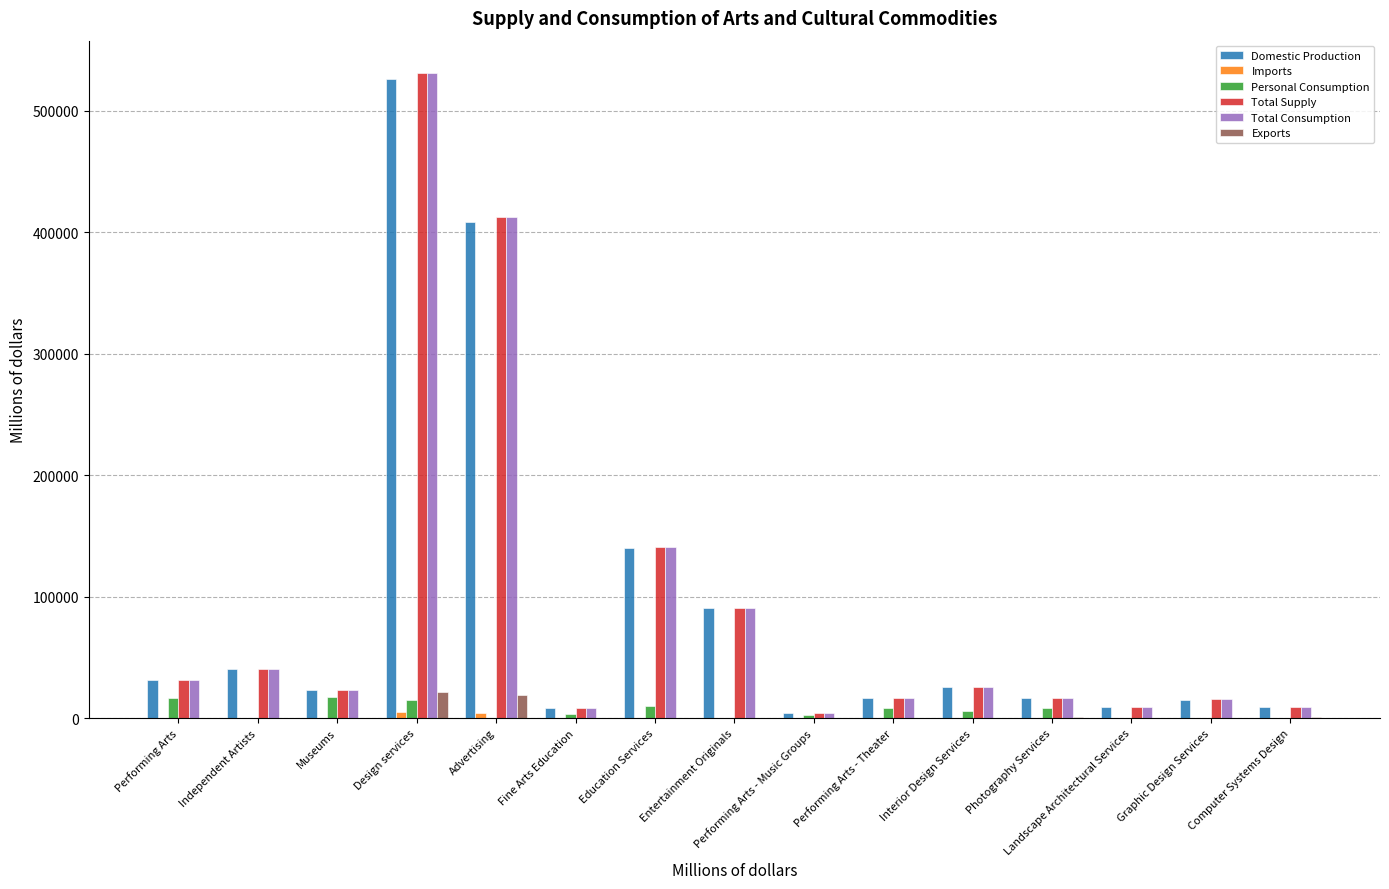

Which category has the highest value in the Total Supply series?

Design services